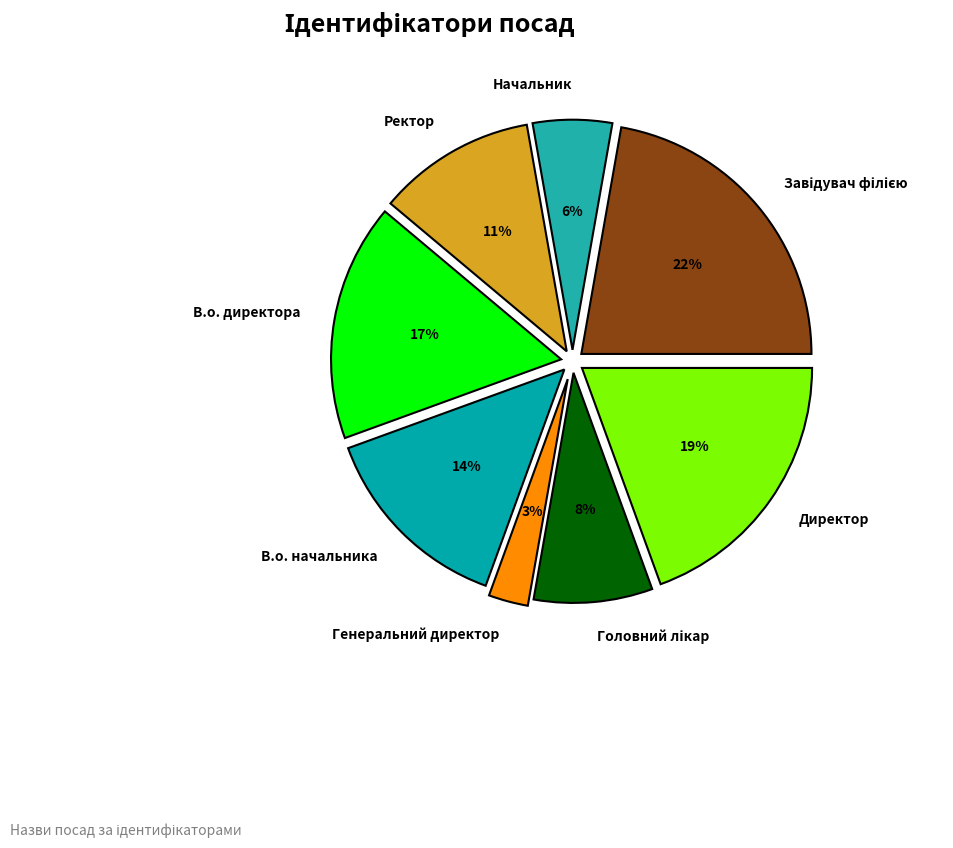

True or false: В.о. директора accounts for 26% of the total.

False